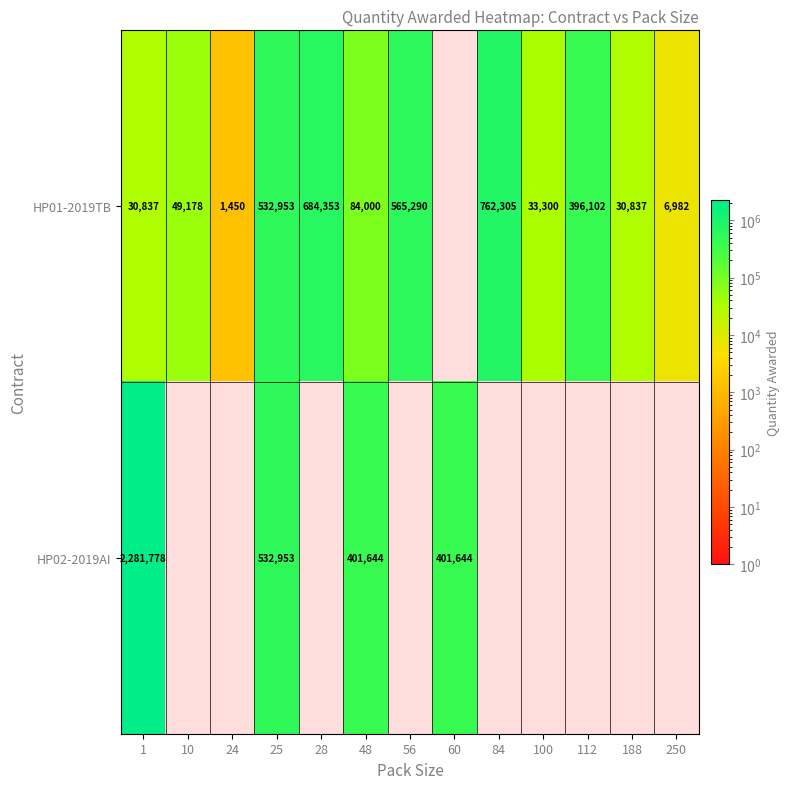

How many data points does each series have?

13